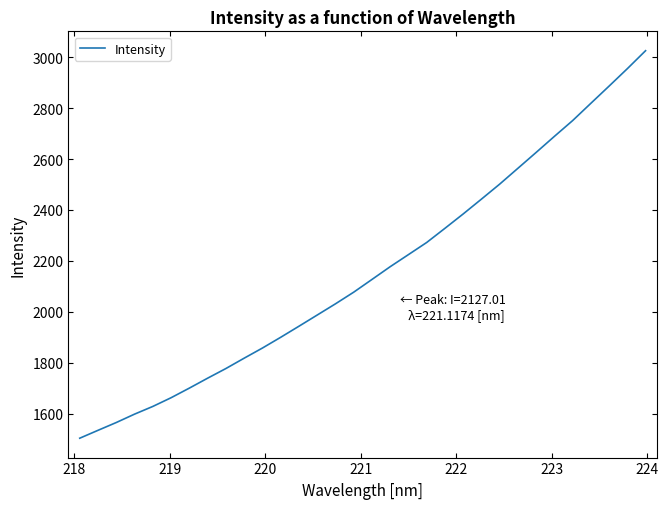

What is the minimum value shown in the chart?

1503.1